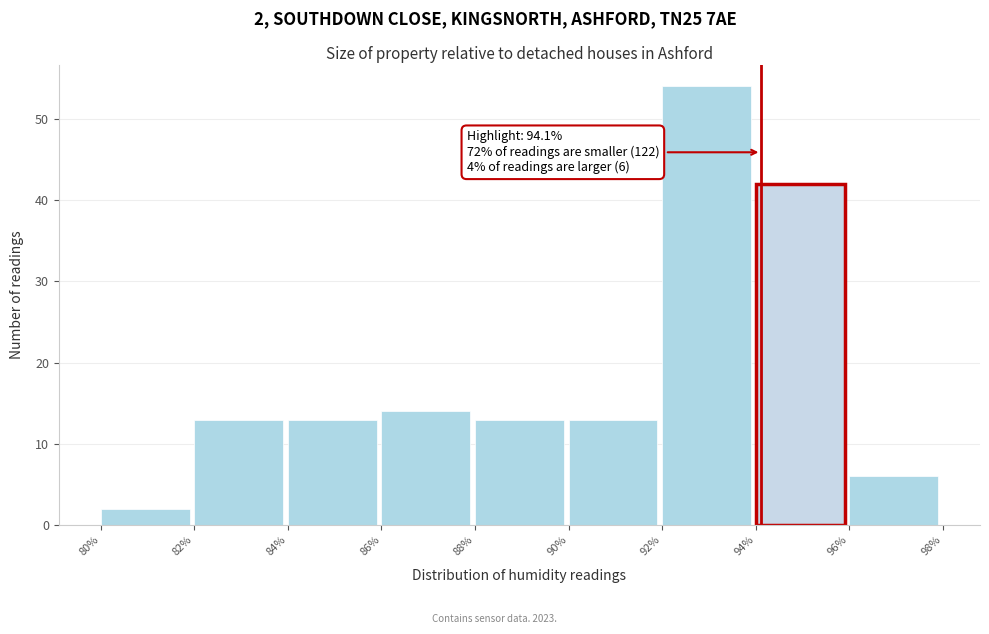

Over which range of the x-axis is the bar tallest?

92% to 94%